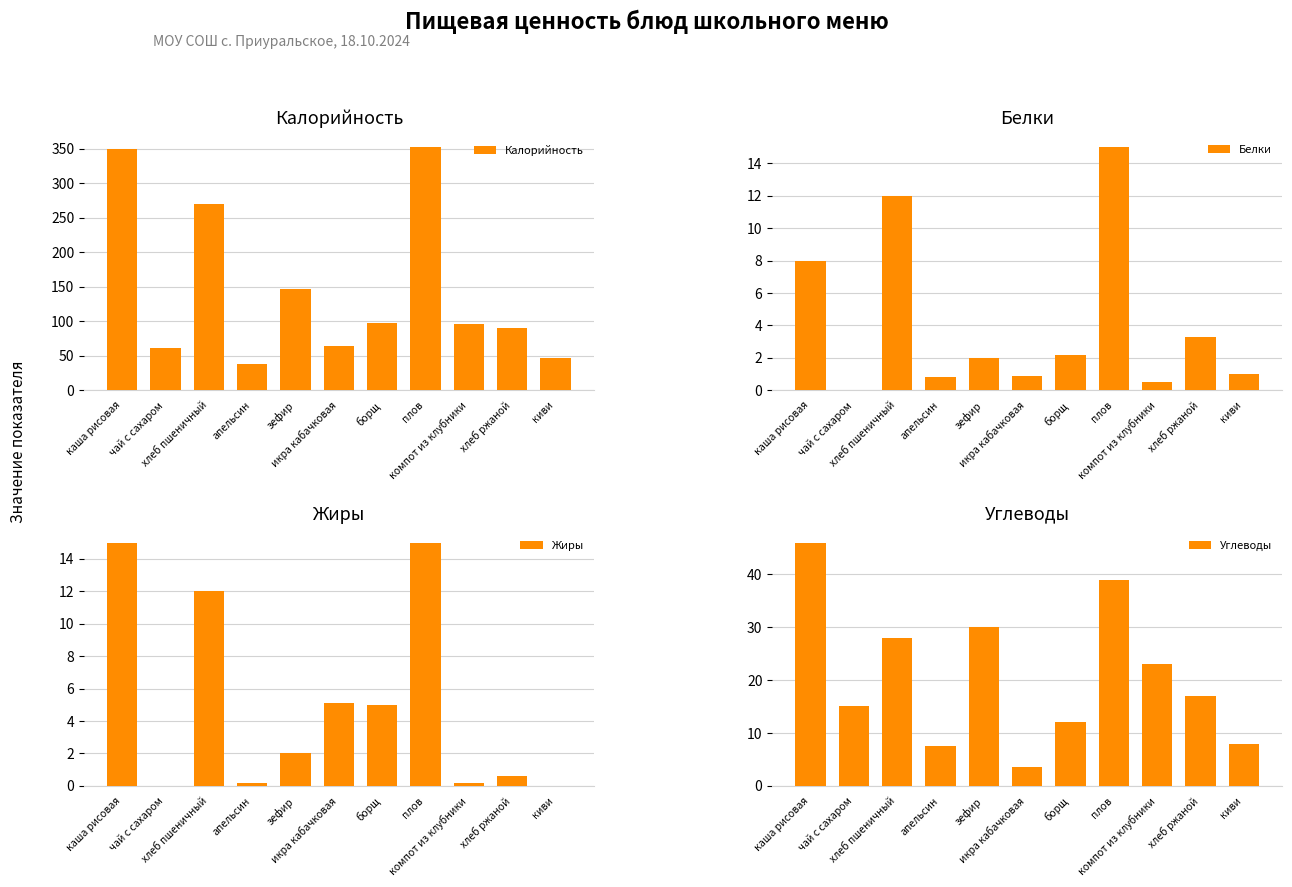

Between каша рисовая and компот из клубники, which series saw the biggest shift?

Калорийность